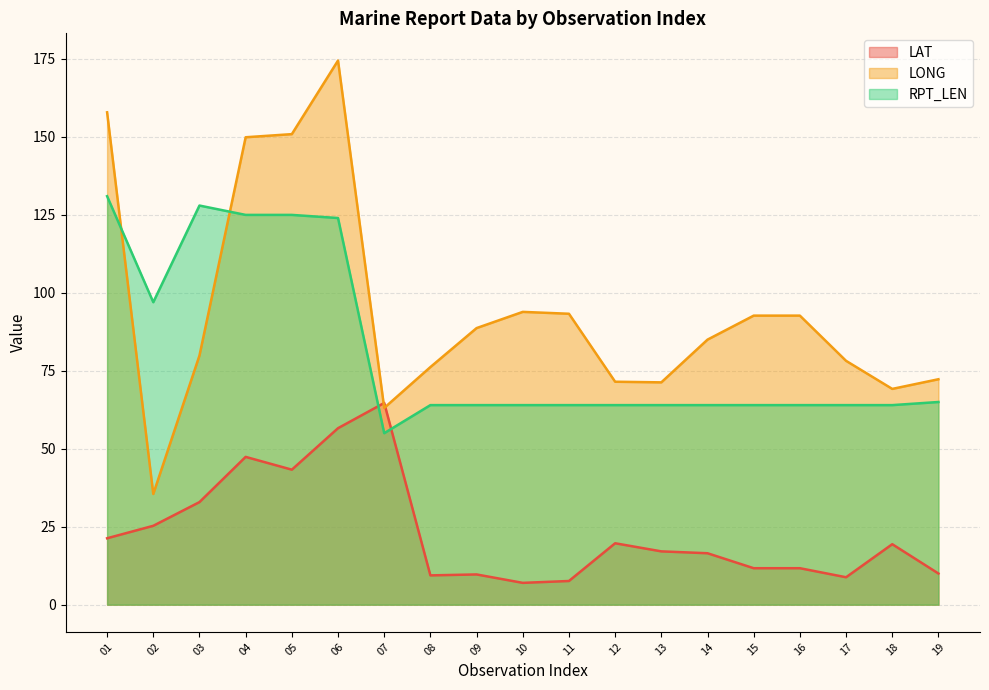

What is the average value of the RPT_LEN series?

81.8